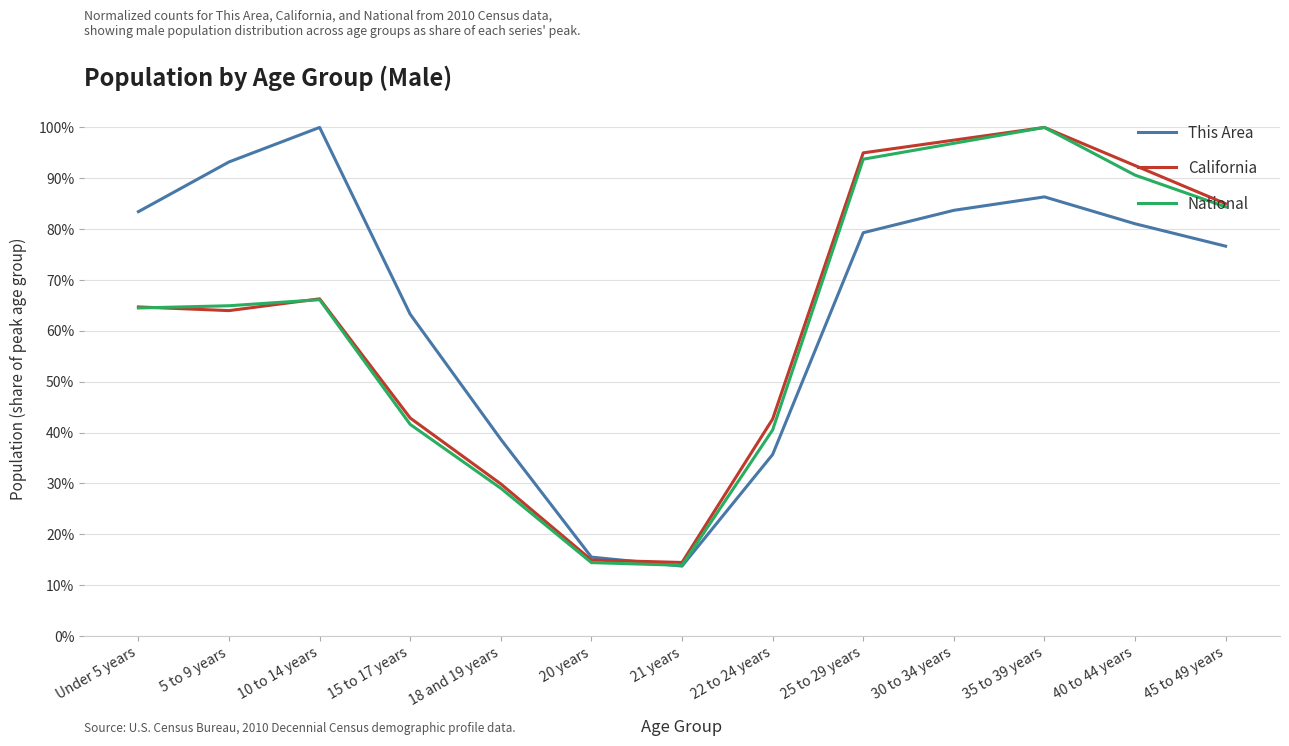

Reading right to left, list all the values displayed in this chart.

This Area: 0.8	0.8	0.9	0.8	0.8	0.4	0.1	0.2	0.4	0.6	1.0	0.9	0.8
California: 0.8	0.9	1.0	1.0	0.9	0.4	0.1	0.1	0.3	0.4	0.7	0.6	0.6
National: 0.8	0.9	1.0	1.0	0.9	0.4	0.1	0.1	0.3	0.4	0.7	0.6	0.6